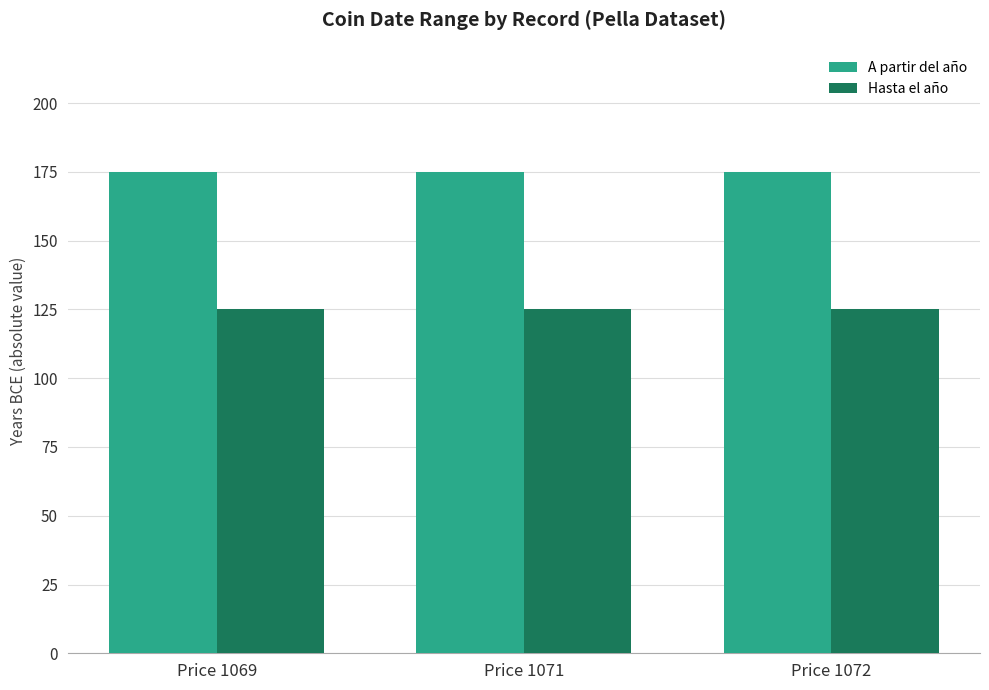

Are the bars grouped side by side (vs. stacked)?

Yes